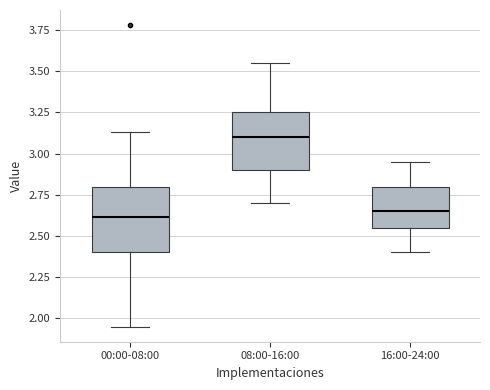

Where is the lower edge of the box for 08:00-16:00 on the y-axis? The values are not printed on the chart, so give them approximately, as read against the axis.

2.90